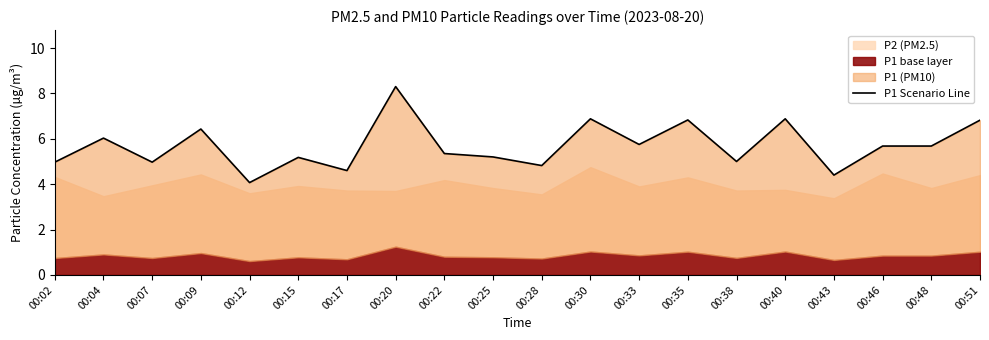

Rank the categories by value from lowest to highest.

00:12, 00:43, 00:17, 00:28, 00:02, 00:07, 00:38, 00:15, 00:25, 00:22, 00:46, 00:48, 00:33, 00:04, 00:09, 00:51, 00:35, 00:30, 00:40, 00:20